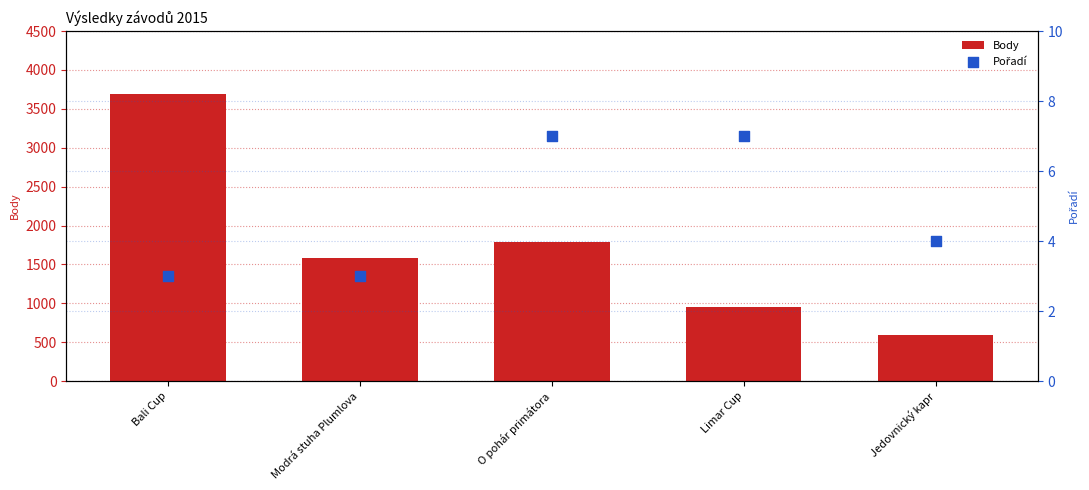

Which series reaches the minimum Y coordinate?

Pořadí